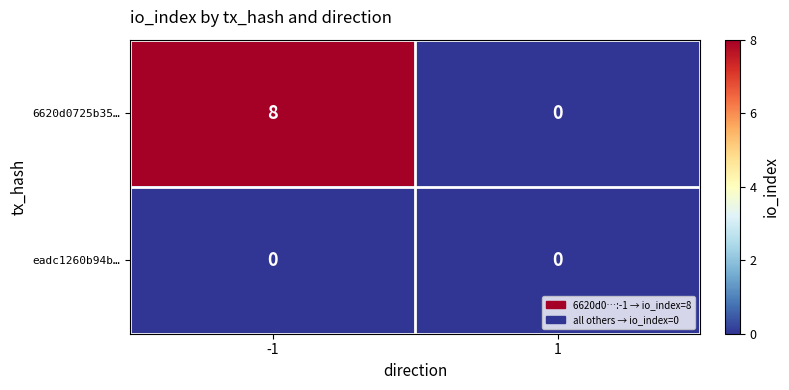

What is the sum of the 6620d0725b35… values at -1 and 1?

8